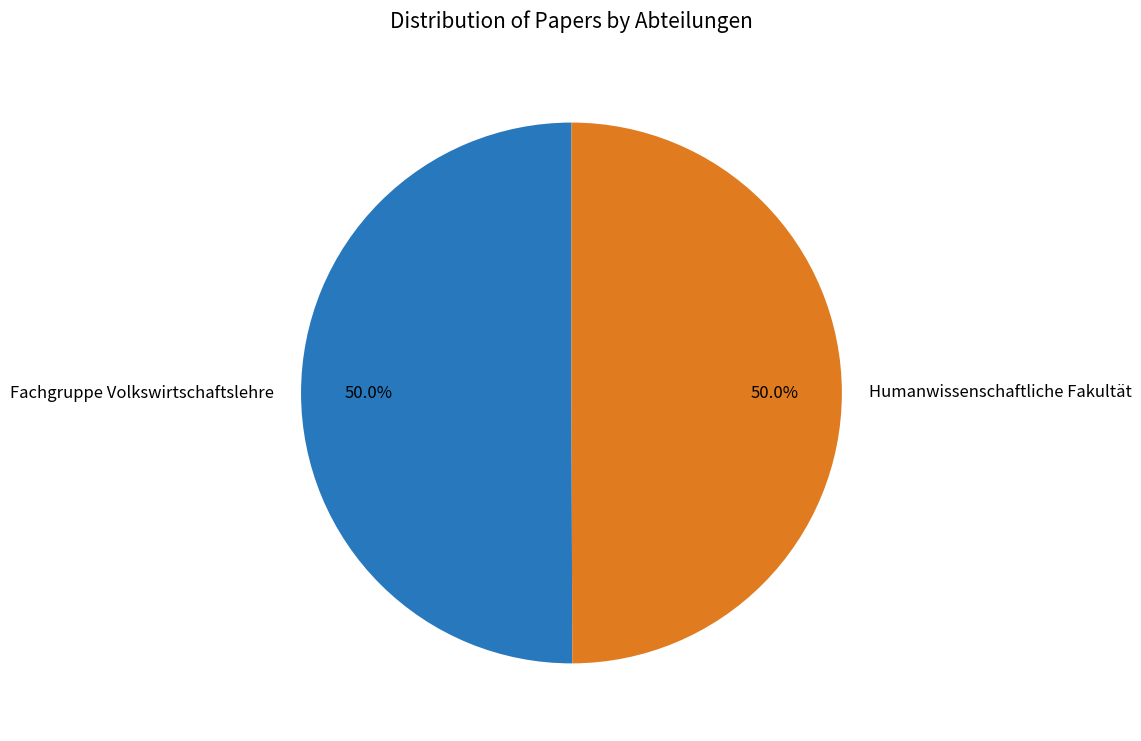

Approximately how many times larger is the value at Fachgruppe Volkswirtschaftslehre compared to Humanwissenschaftliche Fakultät?

1.0